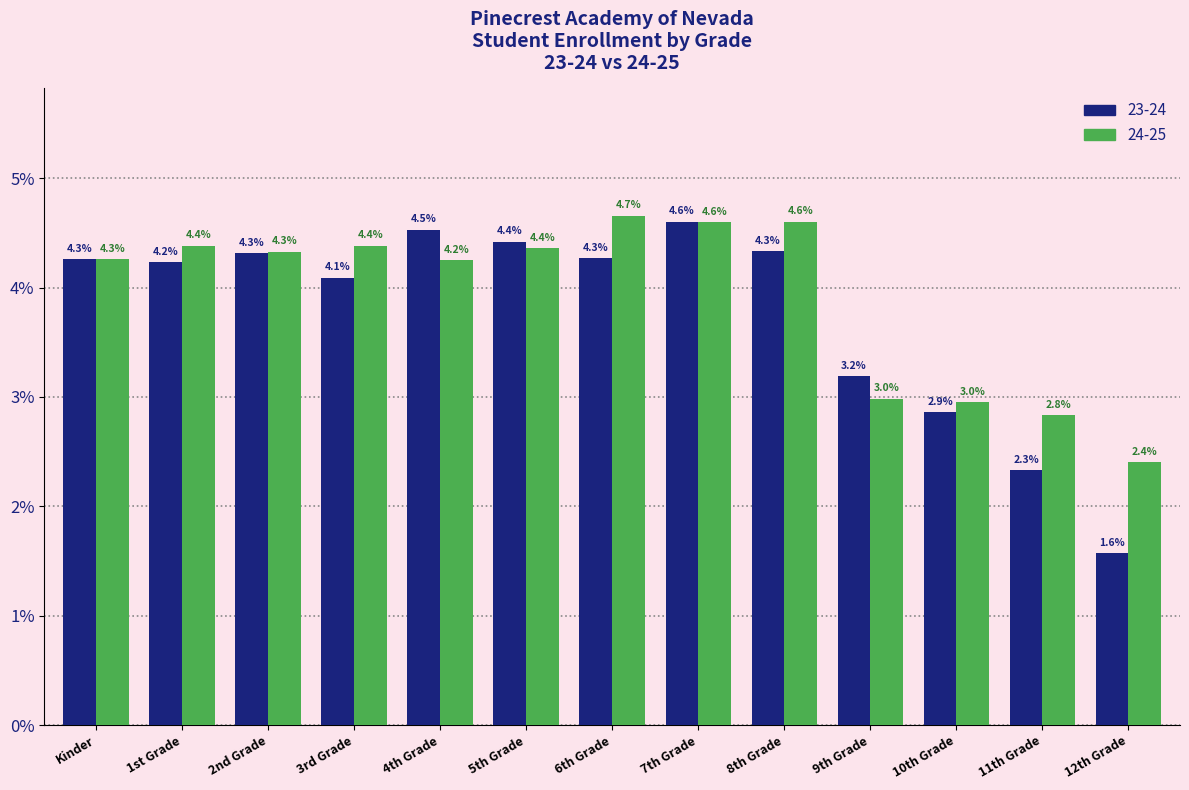

Reading left to right, transcribe all the data shown in this chart.

23-24: 4.3	4.2	4.3	4.1	4.5	4.4	4.3	4.6	4.3	3.2	2.9	2.3	1.6
24-25: 4.3	4.4	4.3	4.4	4.2	4.4	4.7	4.6	4.6	3.0	3.0	2.8	2.4